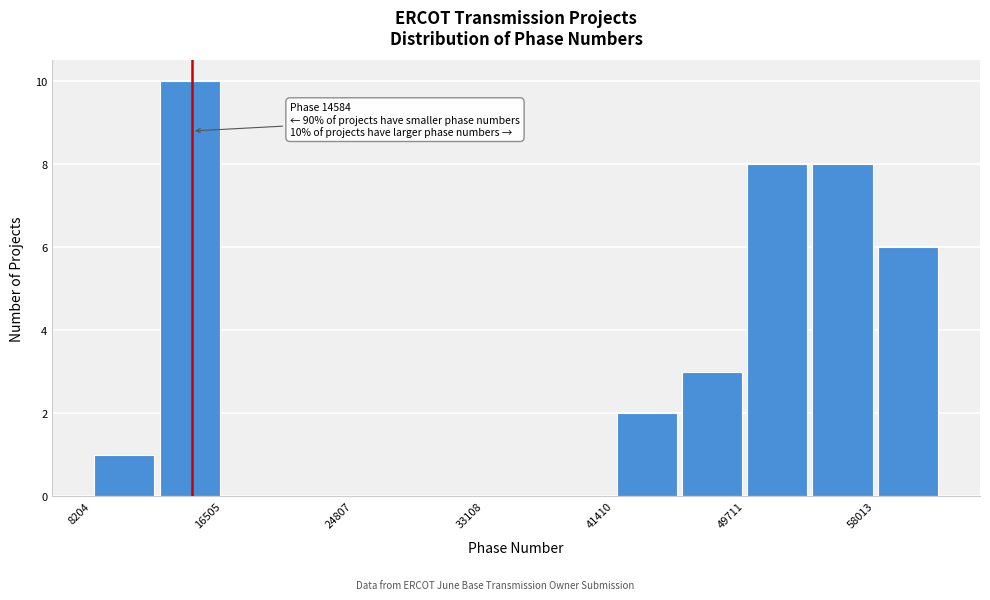

Over which range of the x-axis is the bar tallest?

12000 to 17000